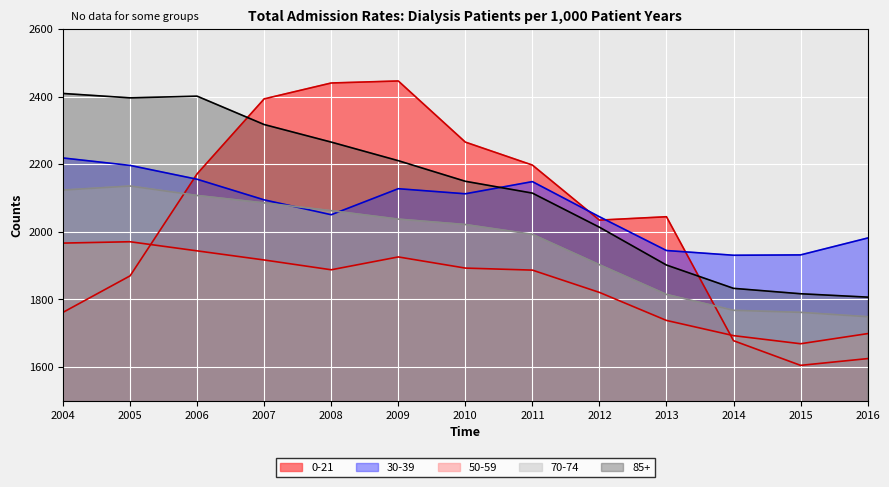

The 30-39 series shows 481 at 2008. True or false?

False